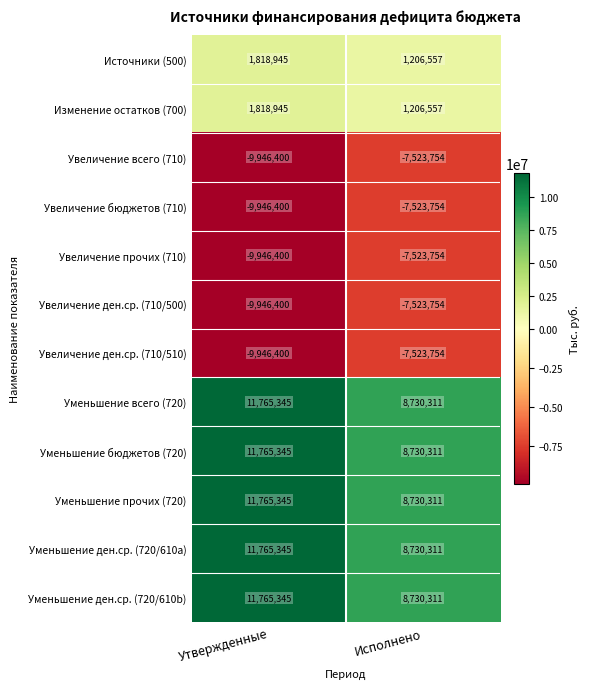

List the labels in order of Увеличение ден.ср. (710/500) value, largest first.

Исполнено, Утвержденные